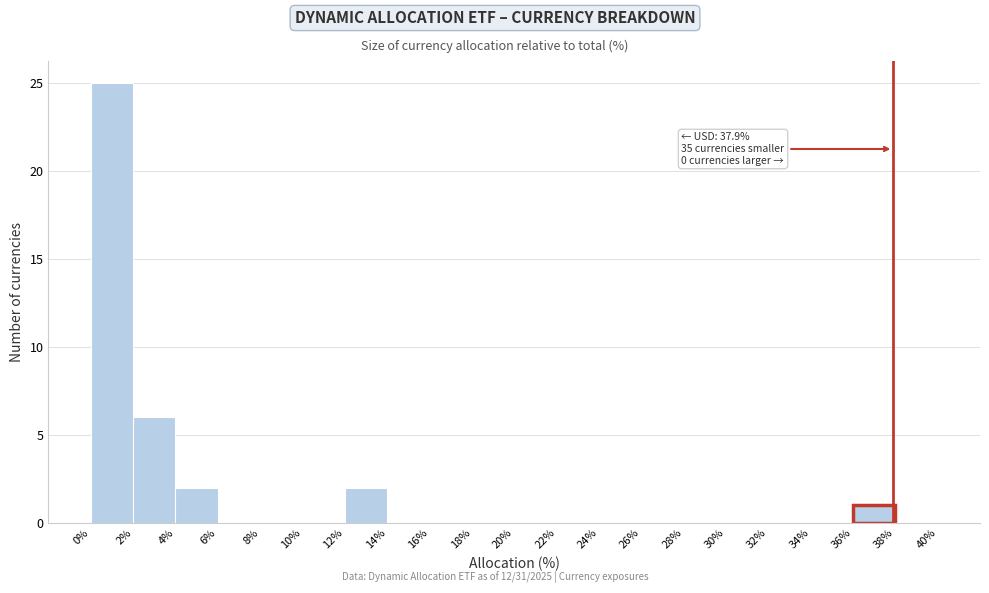

Which range on the x-axis has the tallest bar?

0% to 2%